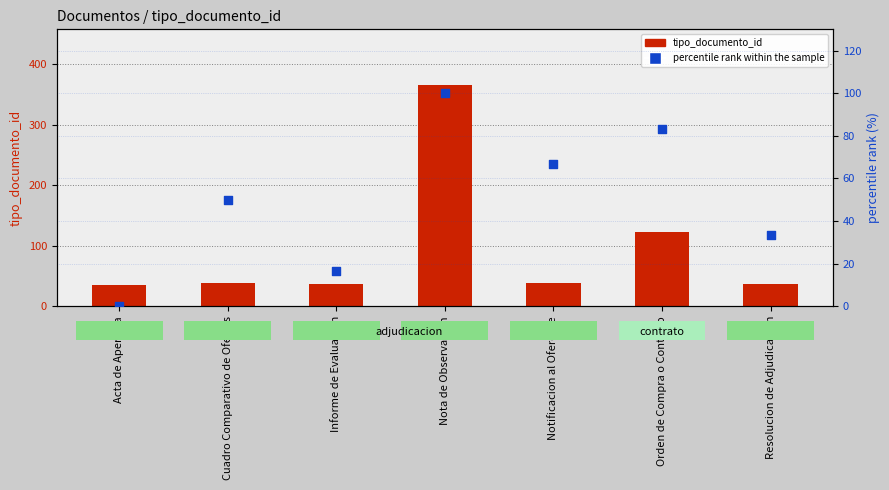

At which category is the sum across all series the highest?

Nota de Observacion